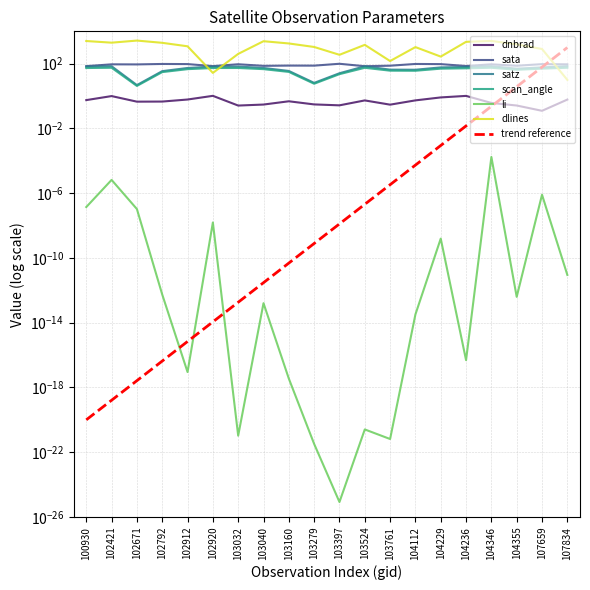

How many interior local valleys does the scan_angle series have?

4